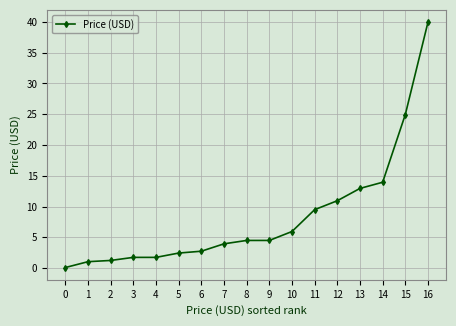

Approximately how many times larger is the value at 13 compared to 15?

0.5